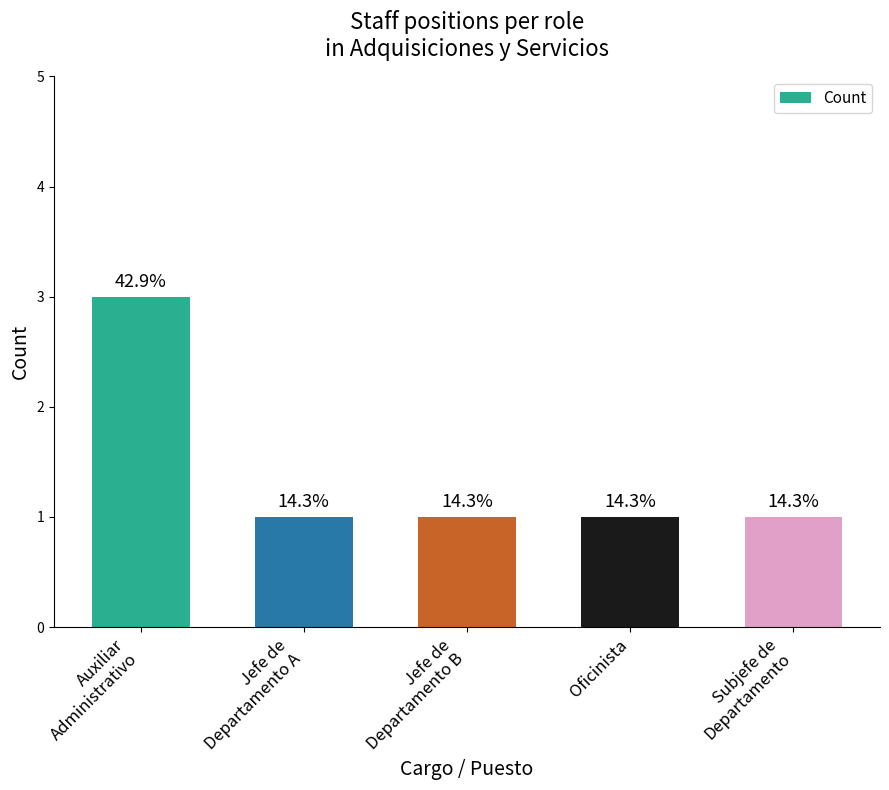

Rank the categories by value from lowest to highest.

Jefe de
Departamento A, Jefe de
Departamento B, Oficinista, Subjefe de
Departamento, Auxiliar
Administrativo